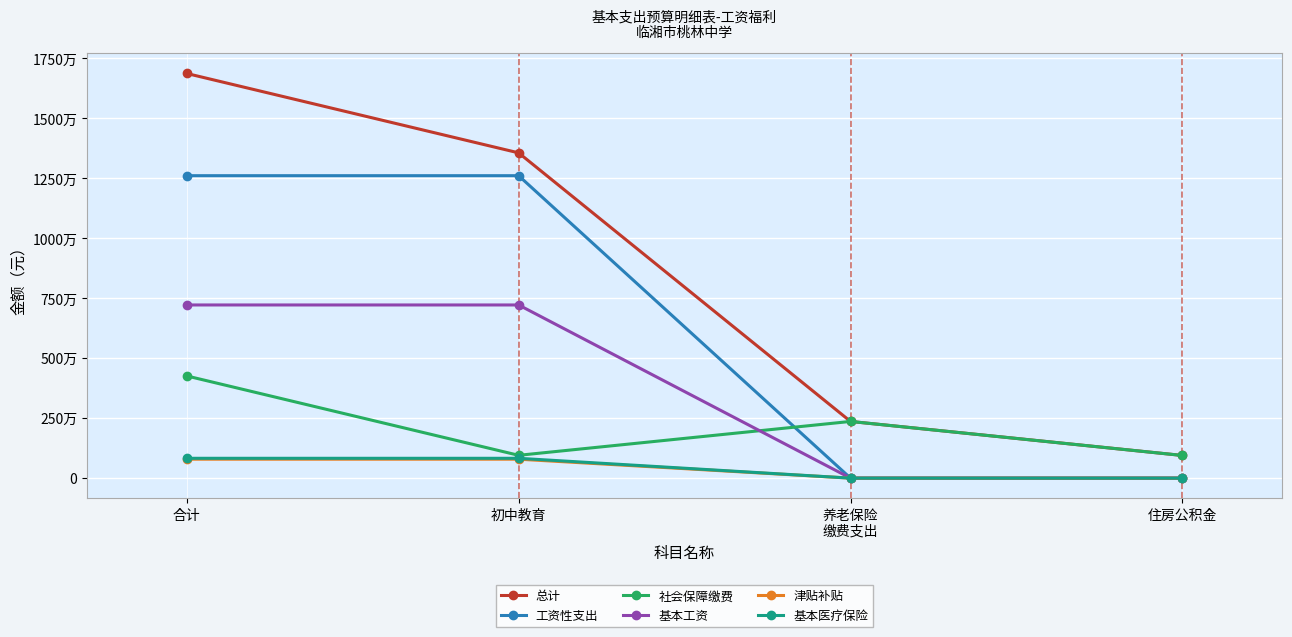

What is the label of the 2nd point from the right?

养老保险
缴费支出